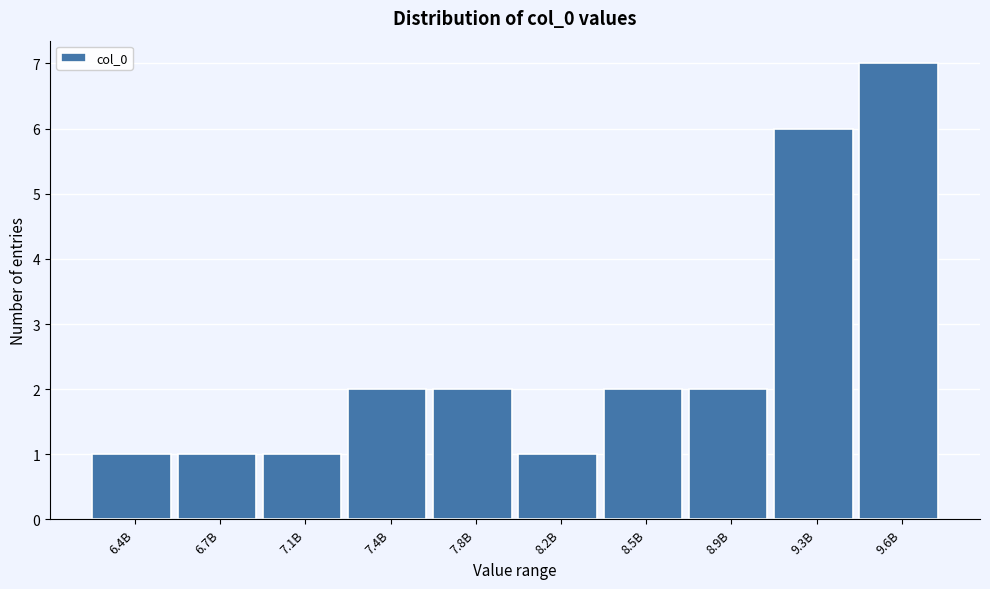

Reading left to right, what are all the values shown in this chart?

1	1	1	2	2	1	2	2	6	7